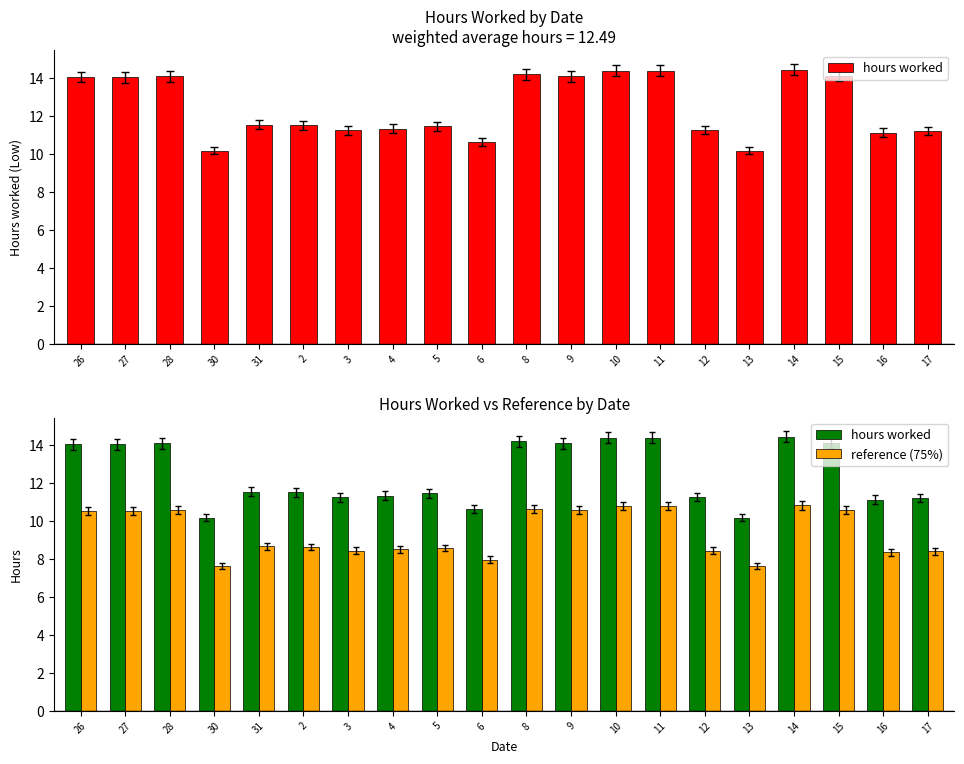

What is the highest value of the reference (75%) series?

10.8